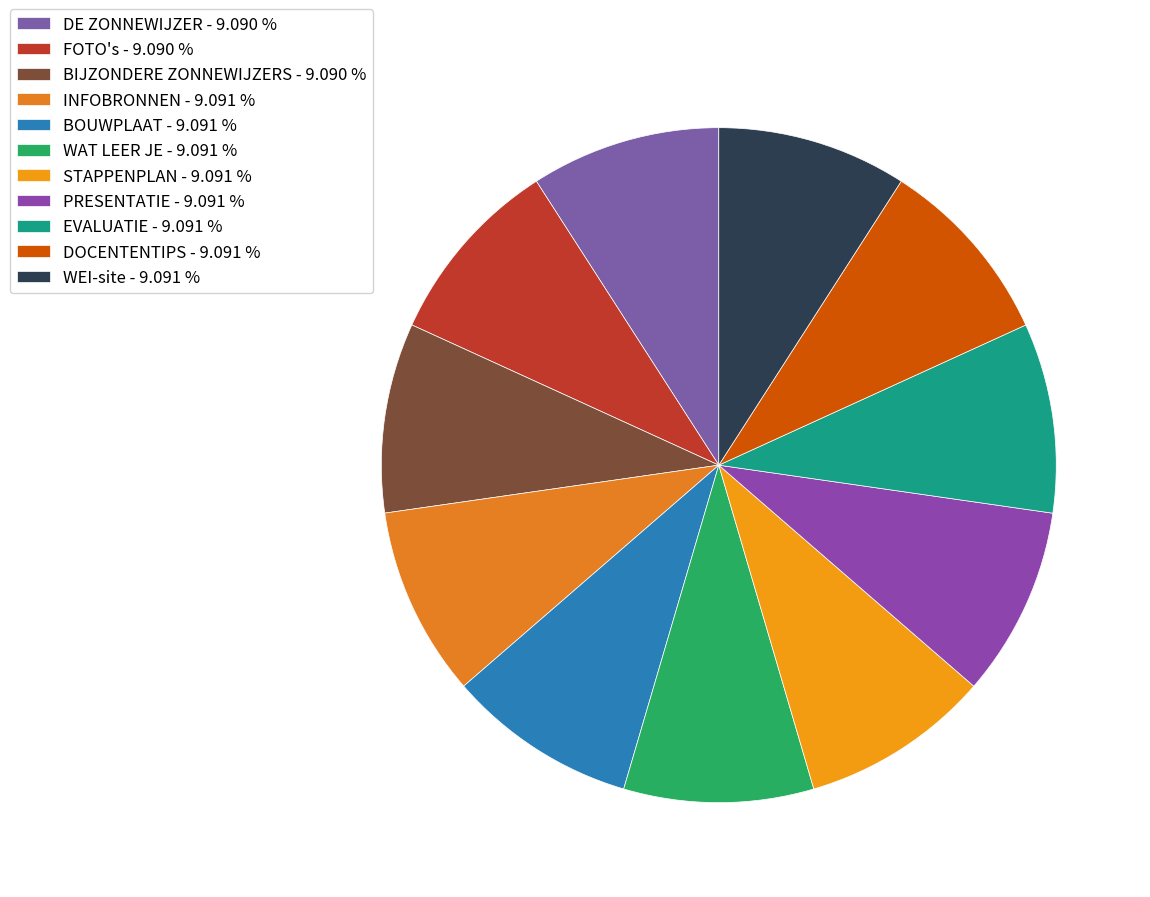

How many slices are in this pie chart?

11